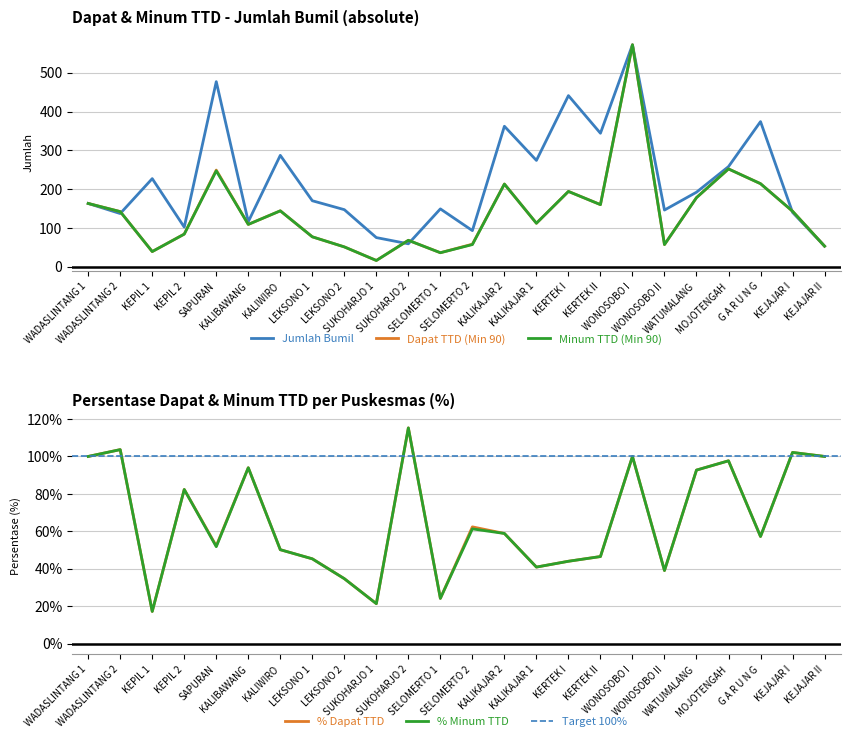

True or false: Dapat TTD has more than 0 points higher than both neighbors.

True